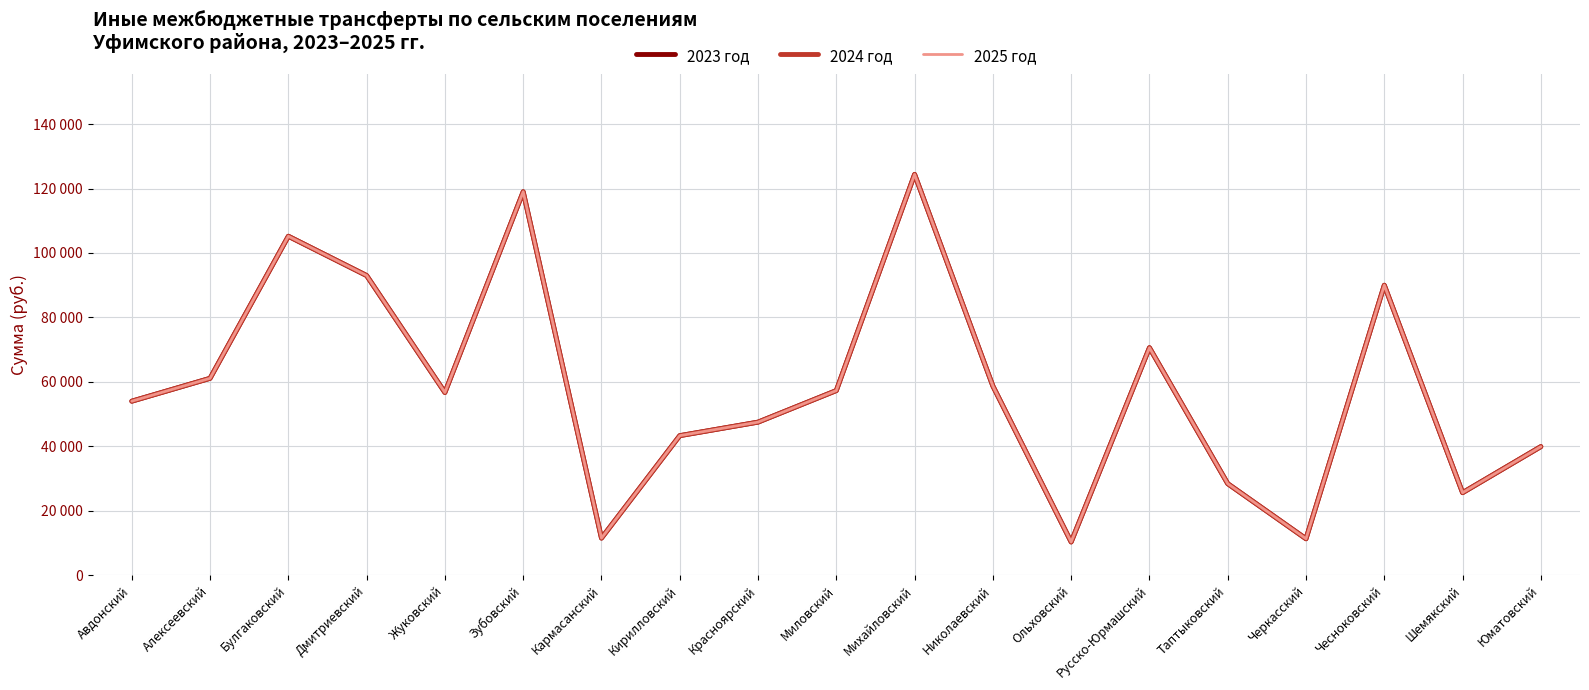

True or false: 2025 год and 2023 год intersect in this chart.

False